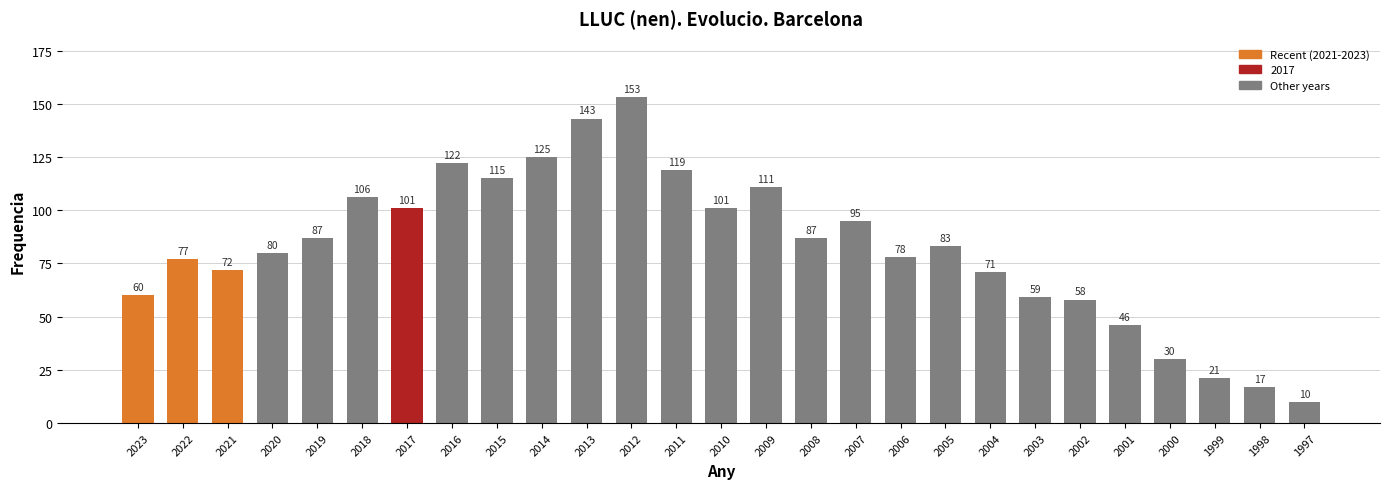

What is the change in value from 2015 to 2013?

+28